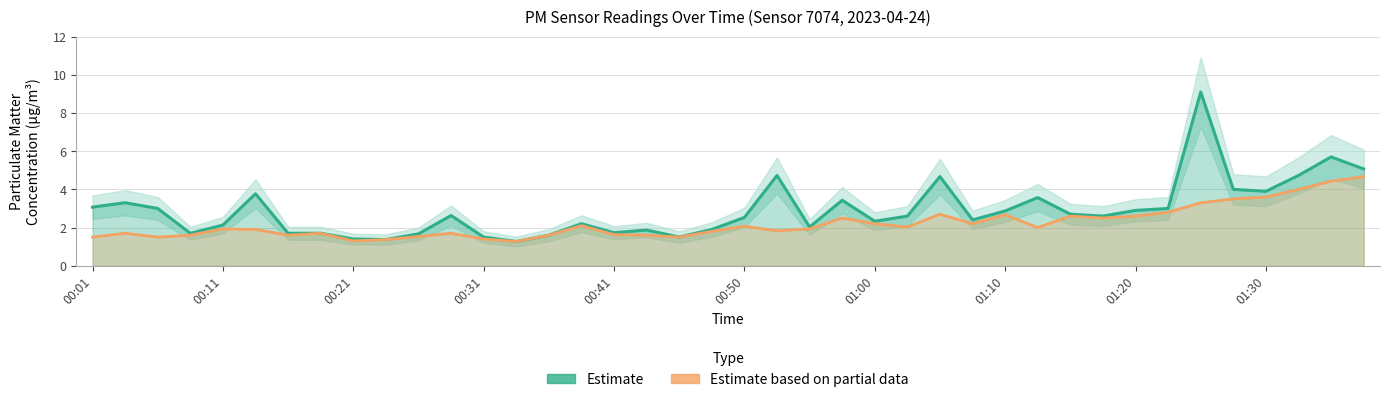

Which series has the widest spread of values?

Estimate